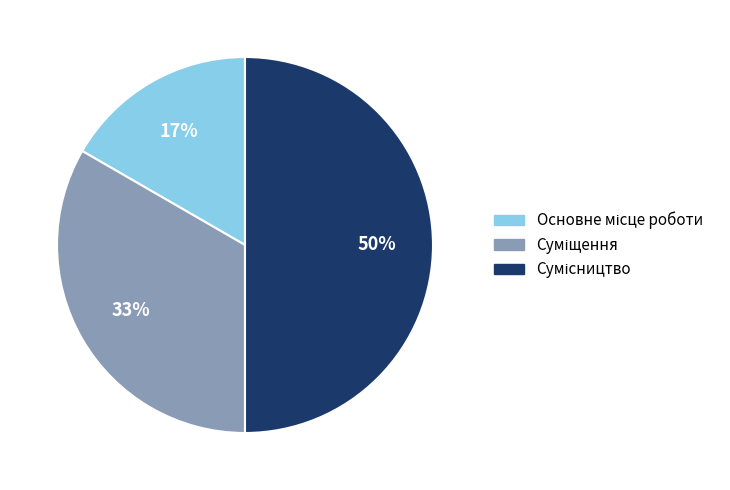

To the nearest percent, what is the difference between the largest and smallest slice percentages?

33%